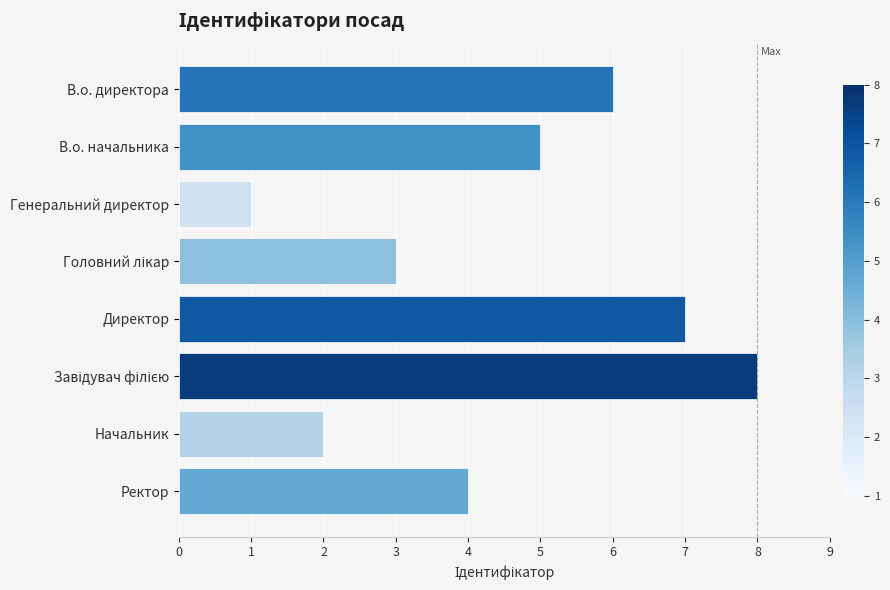

What is the label of the 2nd bar from the top?

В.о. начальника